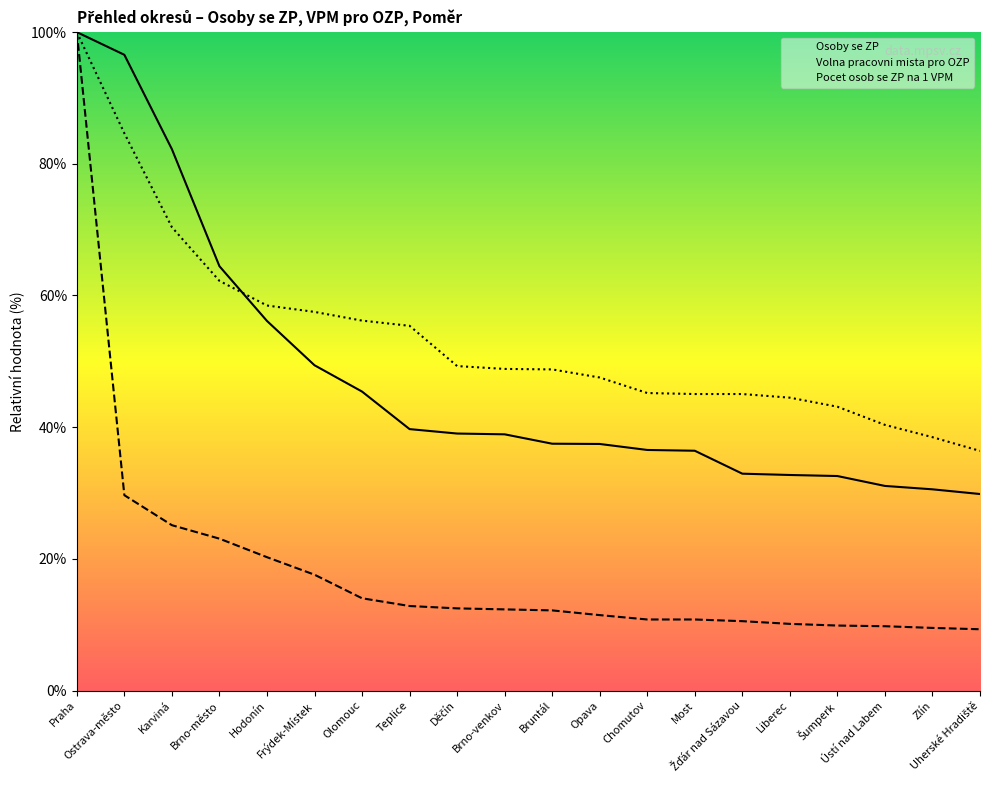

Is this an area chart (filled region under the line)?

No